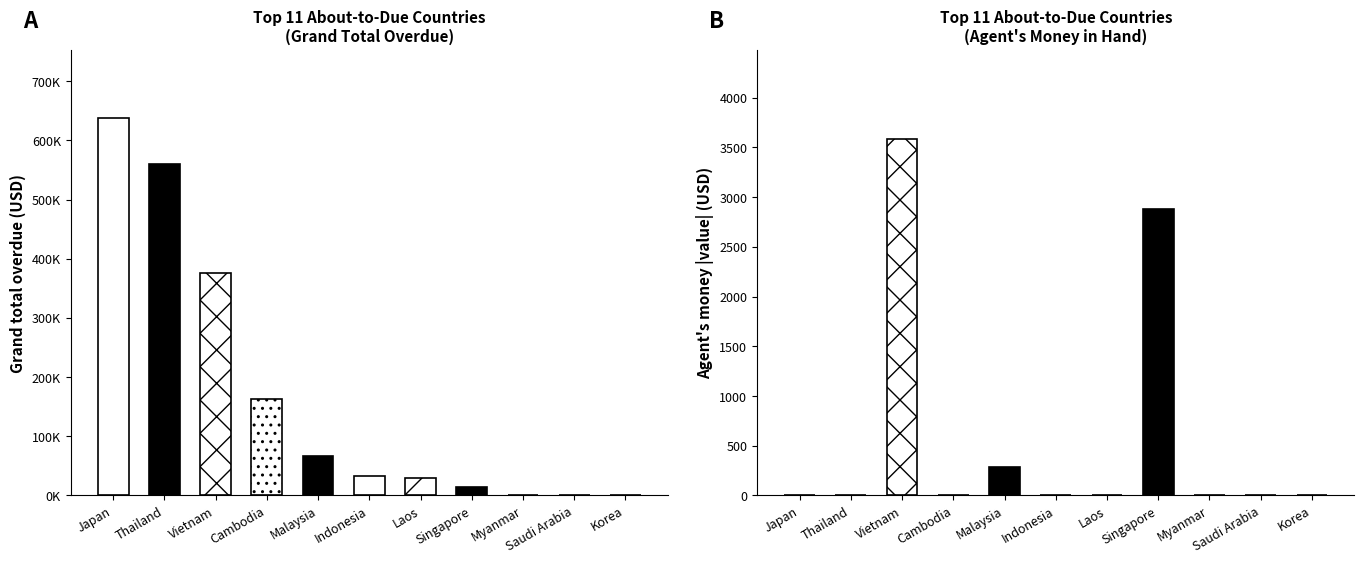

Which has a higher value, Japan or Laos?

Japan